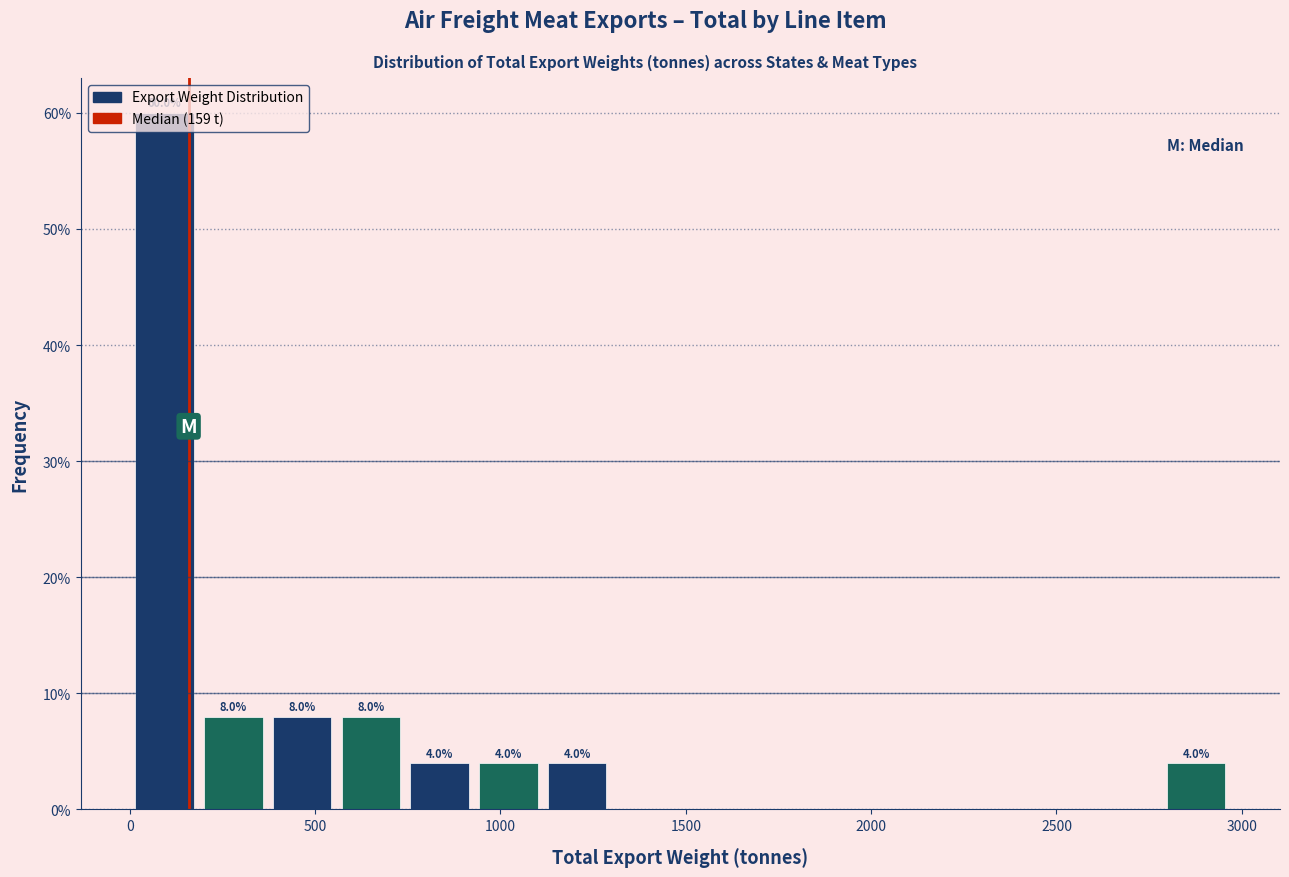

Around what value on the x-axis is the tallest bar? Give the approximate position of its centre, as read against the axis.

100